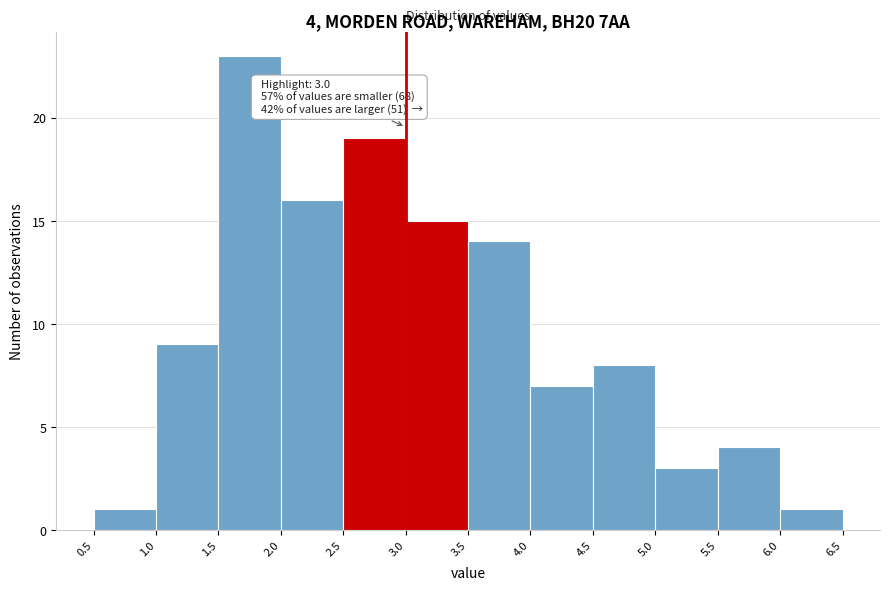

Over which range of the x-axis is the bar tallest?

1.5 to 2.0